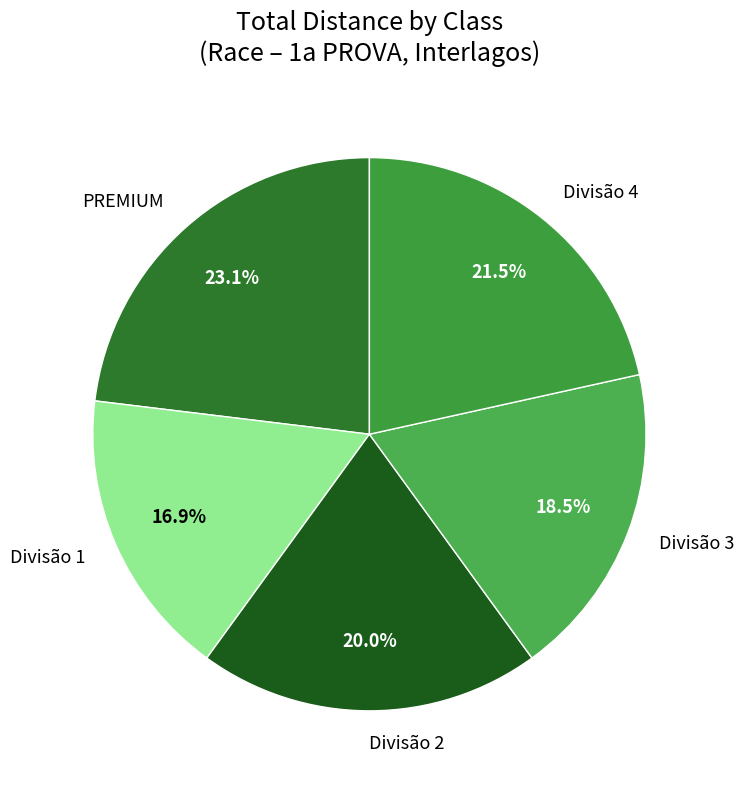

To the nearest percent, what is the combined percentage of Divisão 2 and Divisão 3?

38%